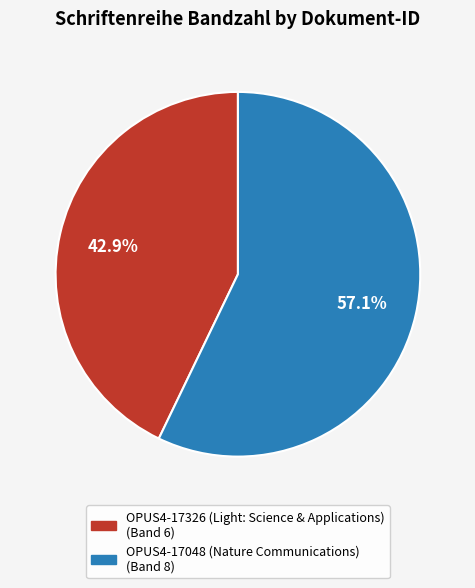

Approximately how many times larger is the value at OPUS4-17048 (Nature Communications) compared to OPUS4-17326 (Light: Science & Applications)?

1.3